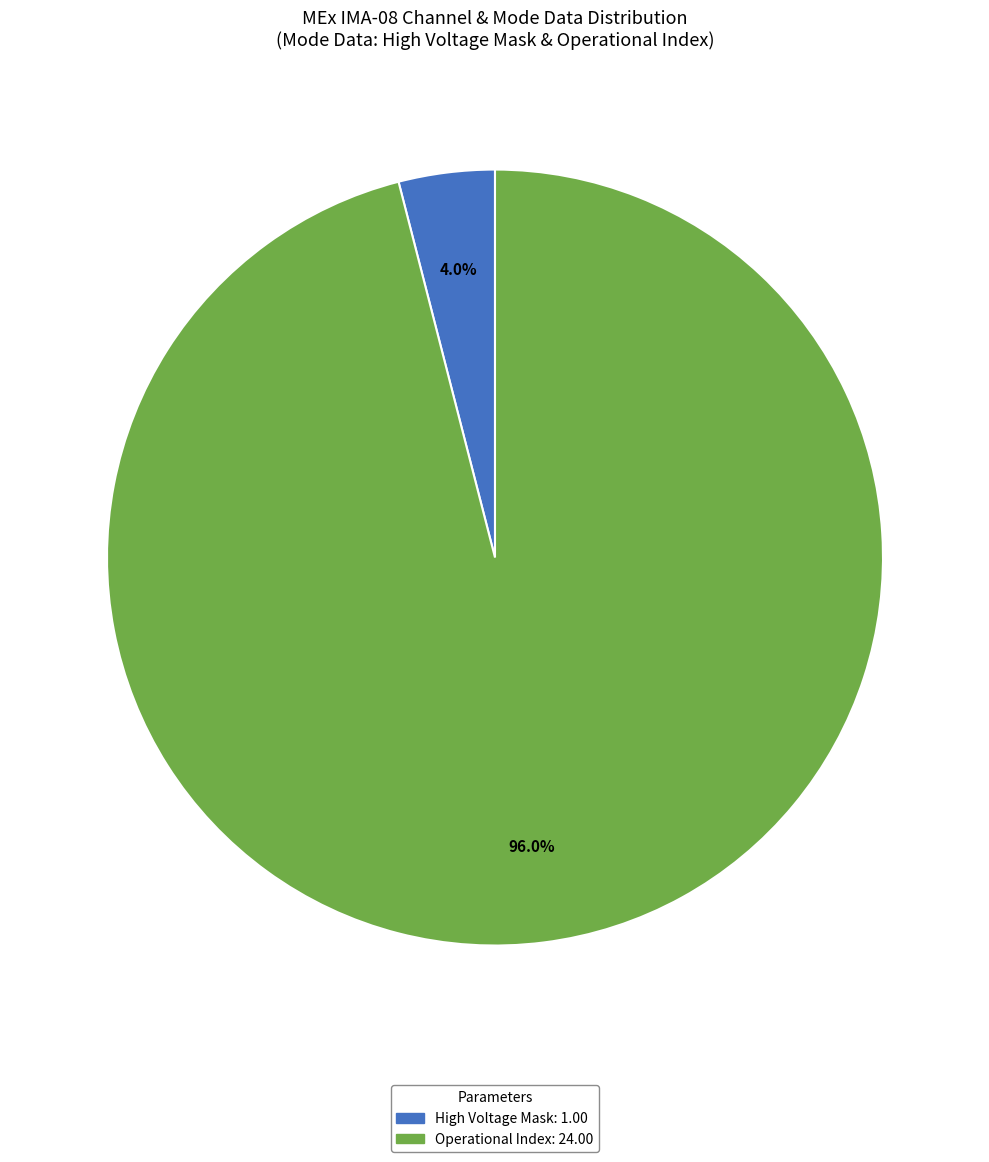

Is there a majority slice in this chart?

Yes